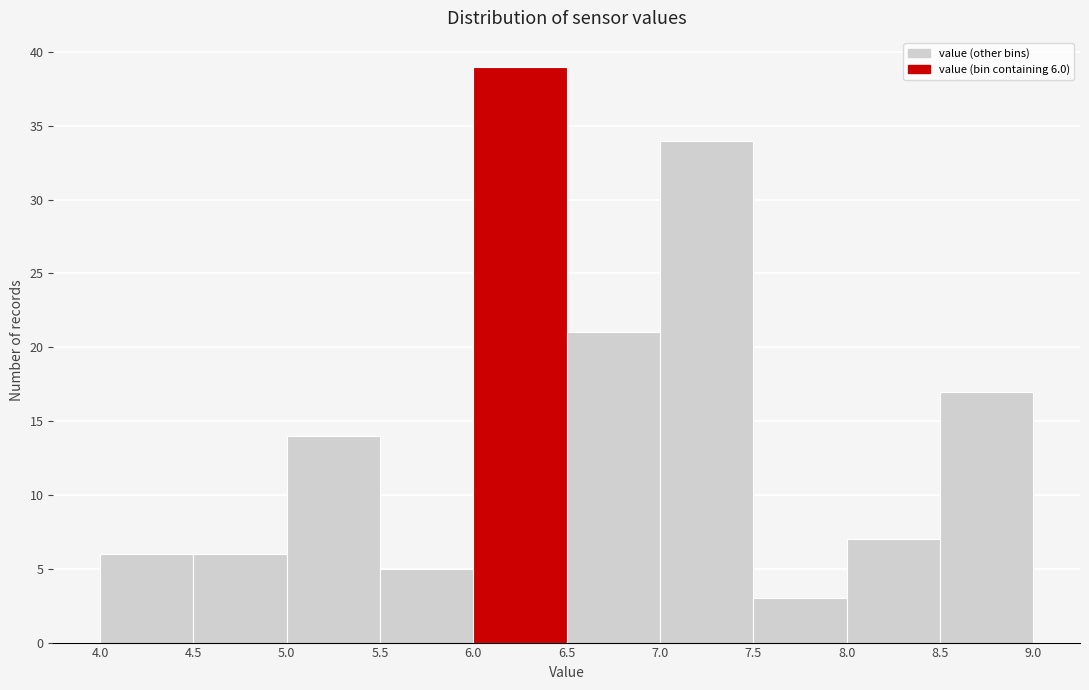

Which range on the x-axis has the tallest bar?

6.0 to 6.5